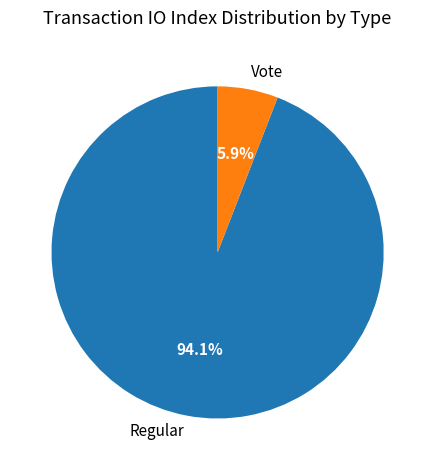

What percentage is the Vote slice, to the nearest percent?

6%